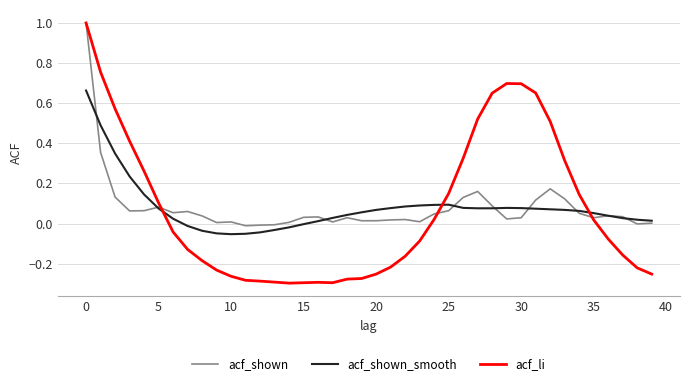

True or false: acf_shown and acf_shown_smooth cross at least once.

True